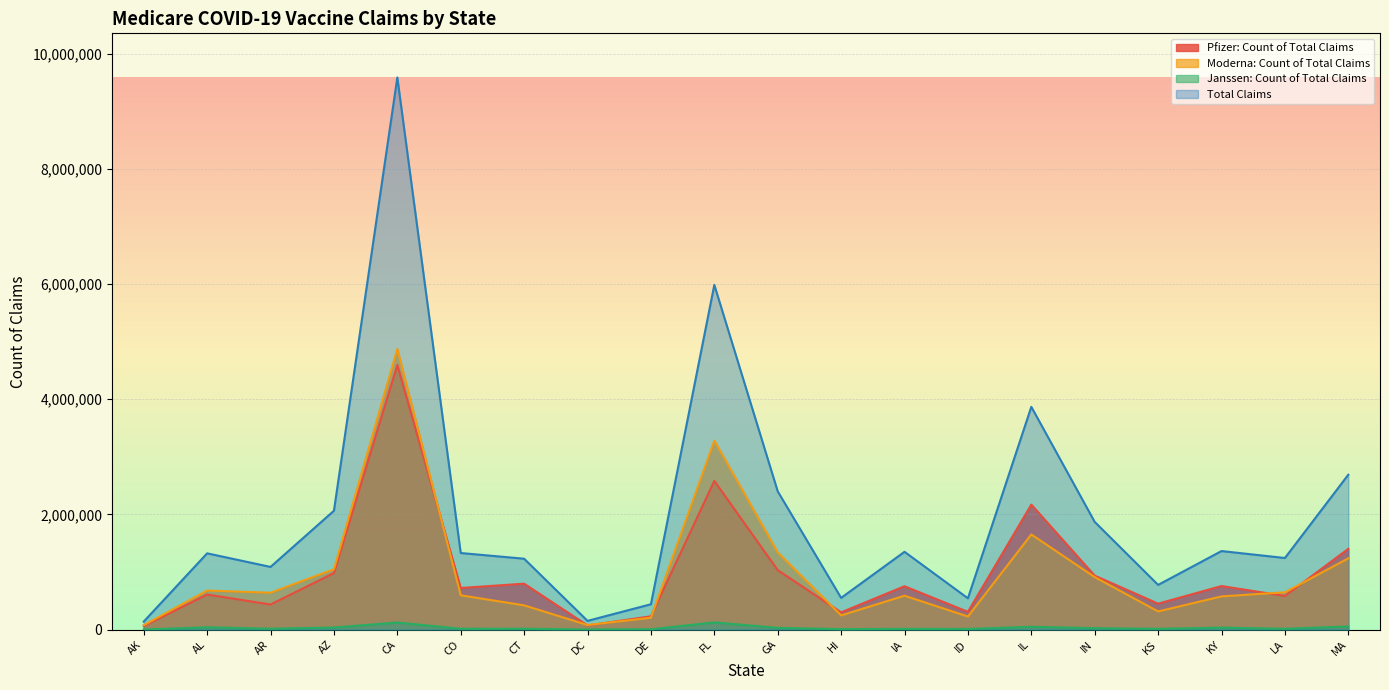

What value does the Pfizer: Count of Total Claims series have at LA, to the nearest 100?

582400